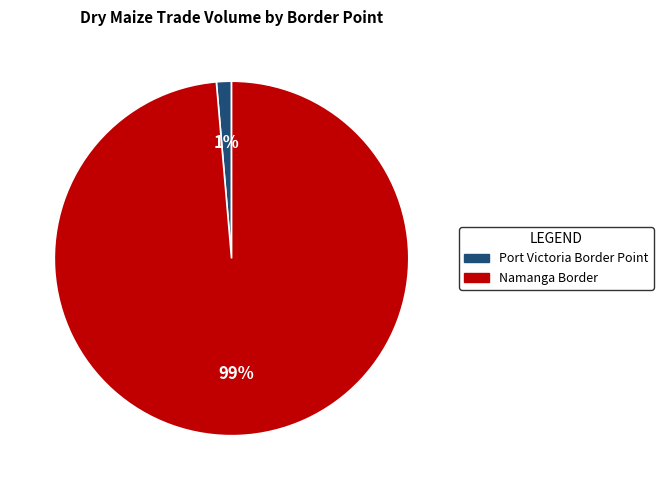

Between Port Victoria Border Point and Namanga Border, which is larger?

Namanga Border